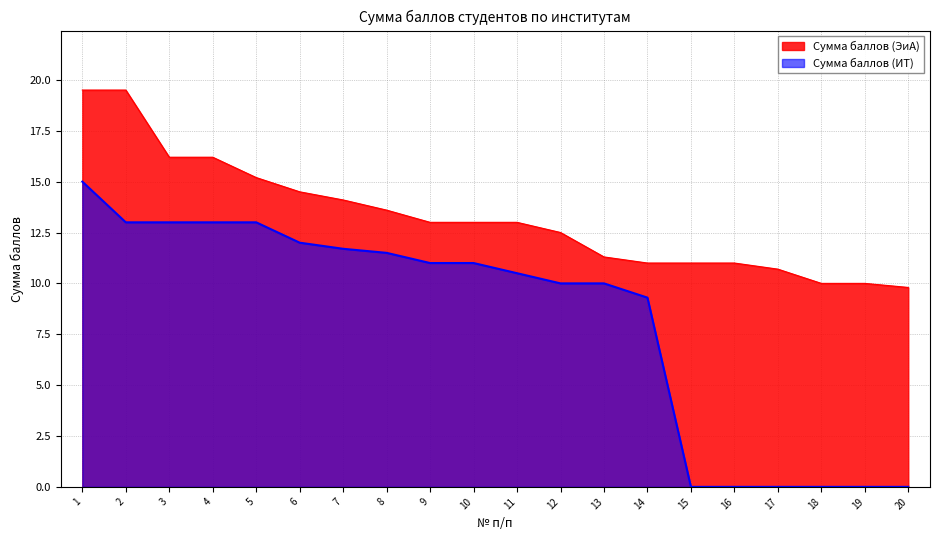

Does the chart display data point markers on the line(s)?

No